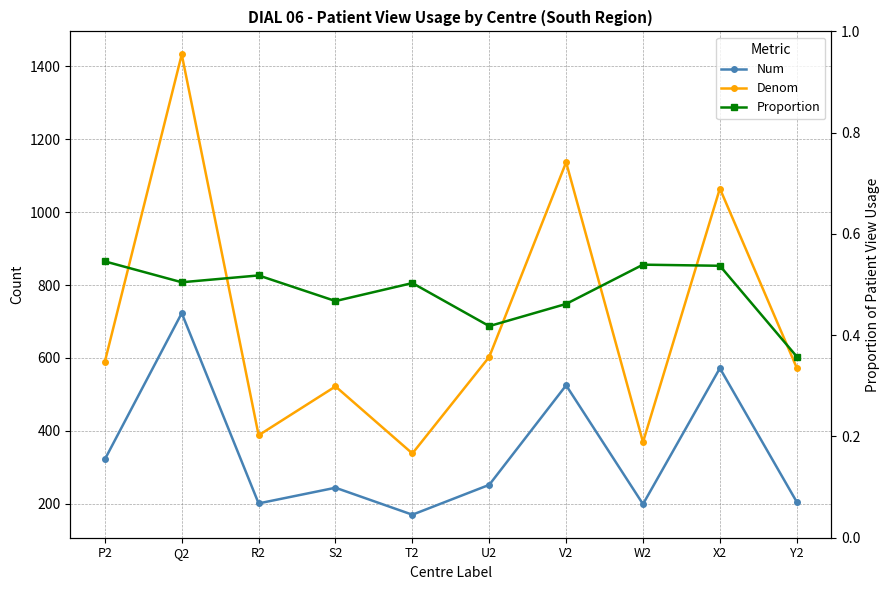

What is the difference between the second highest and second lowest values in the Proportion series?

0.1